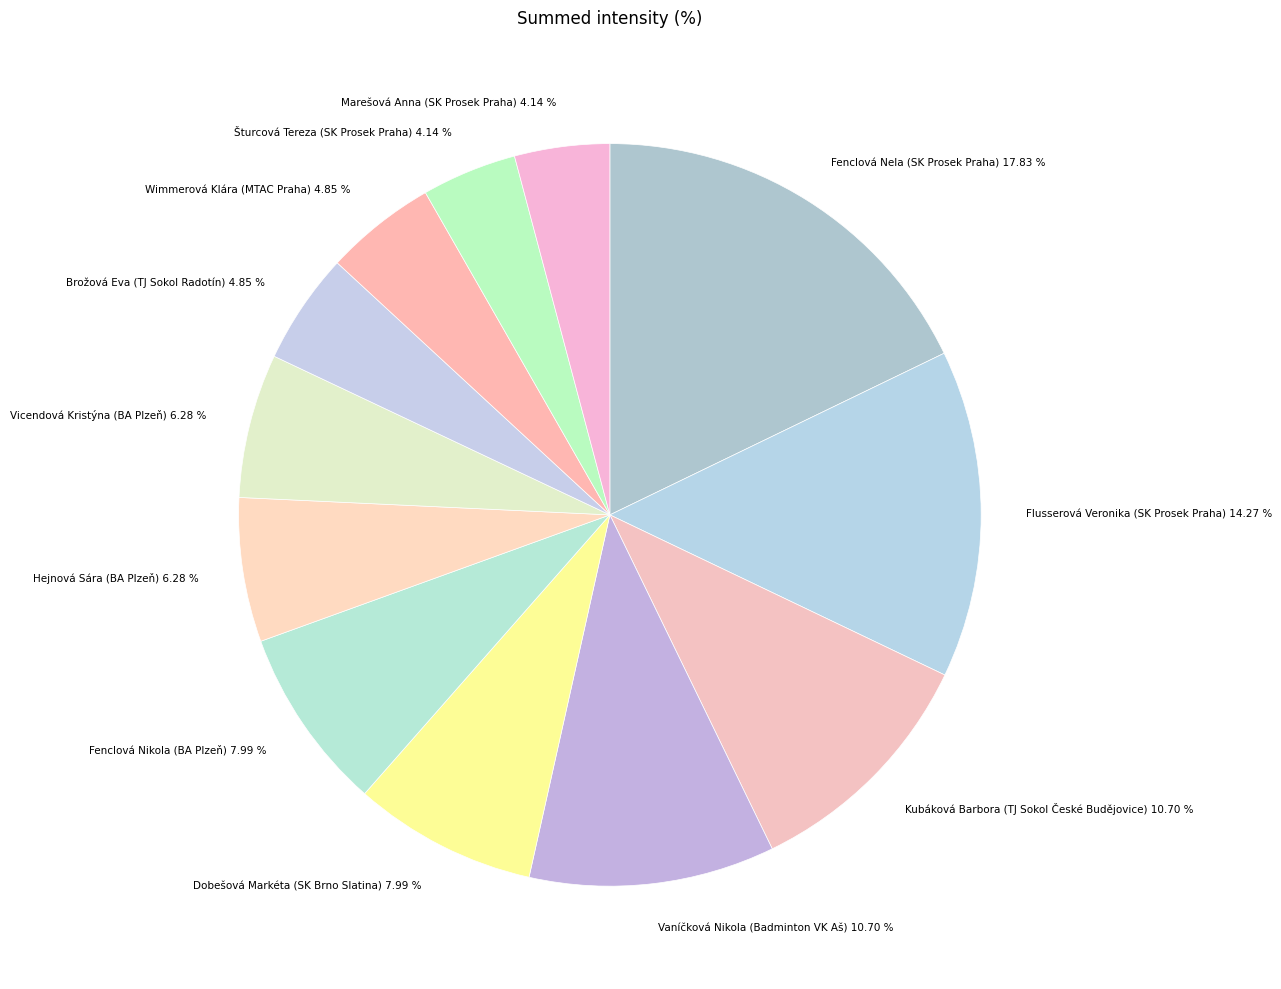

How many segments does this pie chart have?

12